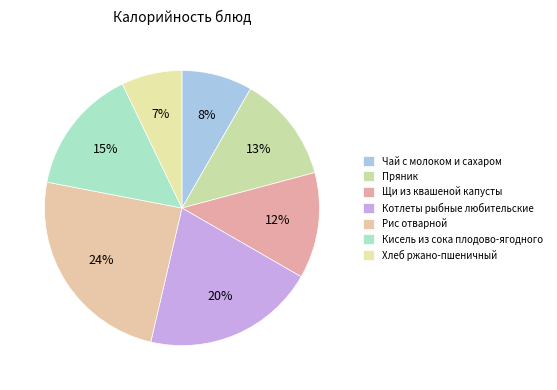

To the nearest percent, what percentage of the pie is Рис отварной?

24%